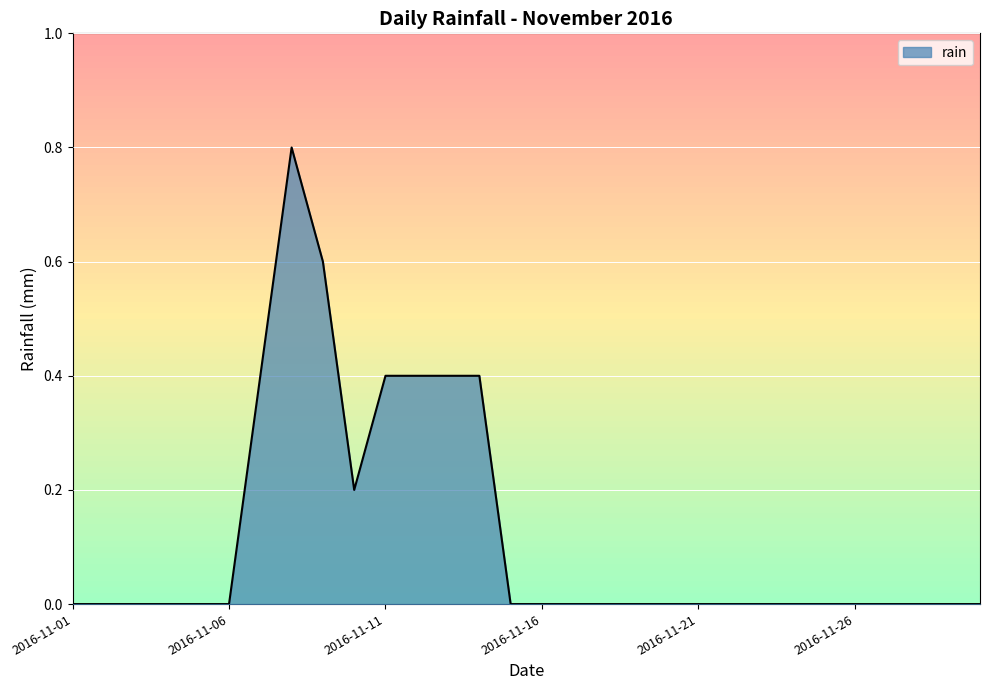

What is the maximum value shown in the chart?

0.8